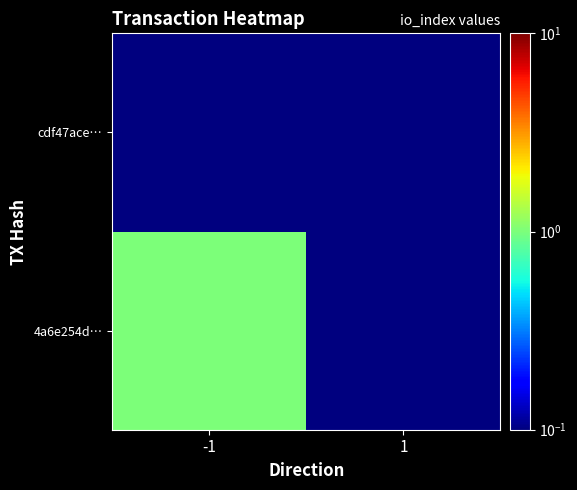

What is the difference between the highest and lowest values at -1?

0.9